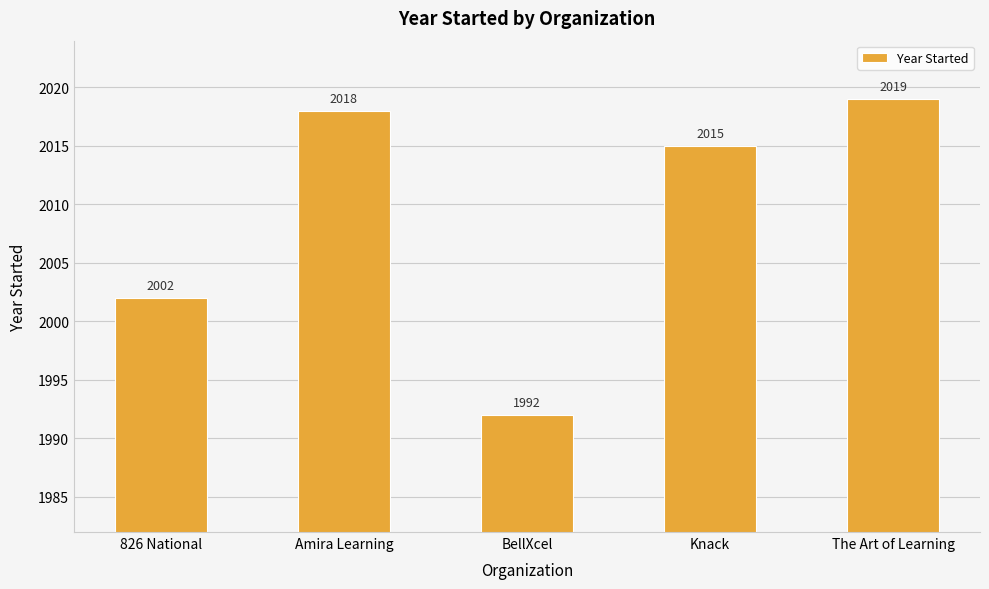

What is the sum of the values at The Art of Learning and Knack?

4034